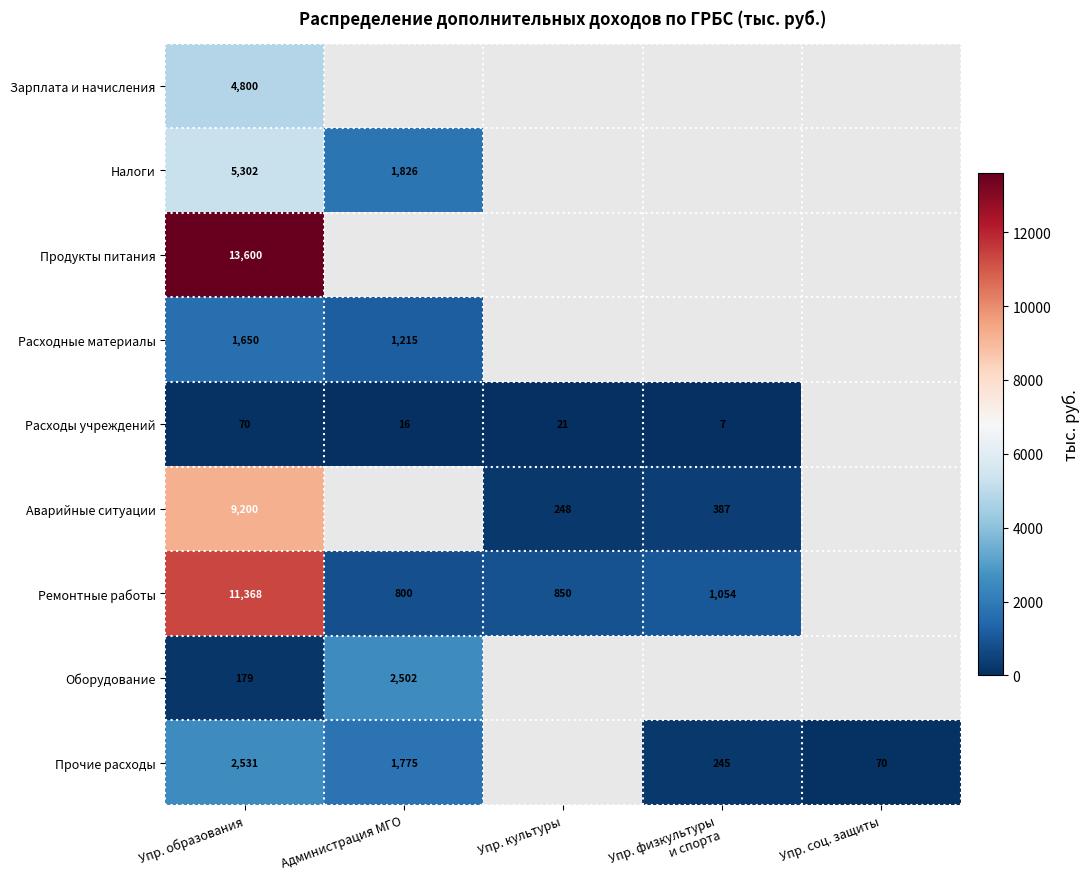

Is it true that Аварийные ситуации equals 4177.2 at Упр. образования?

False